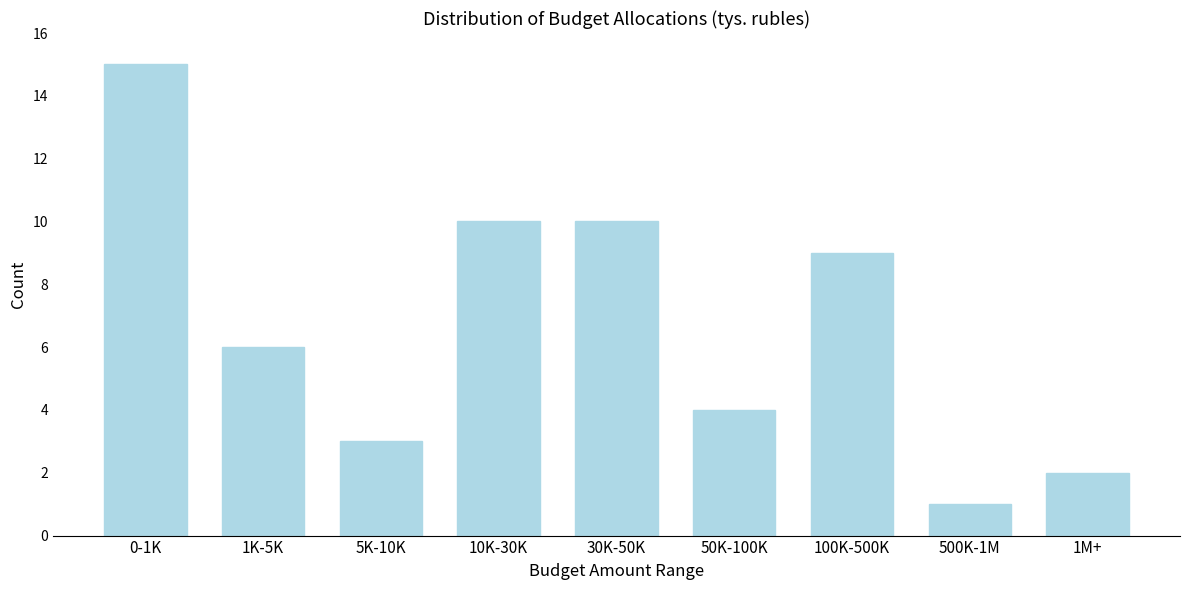

Reading right to left, extract all data points from this chart.

2	1	9	4	10	10	3	6	15